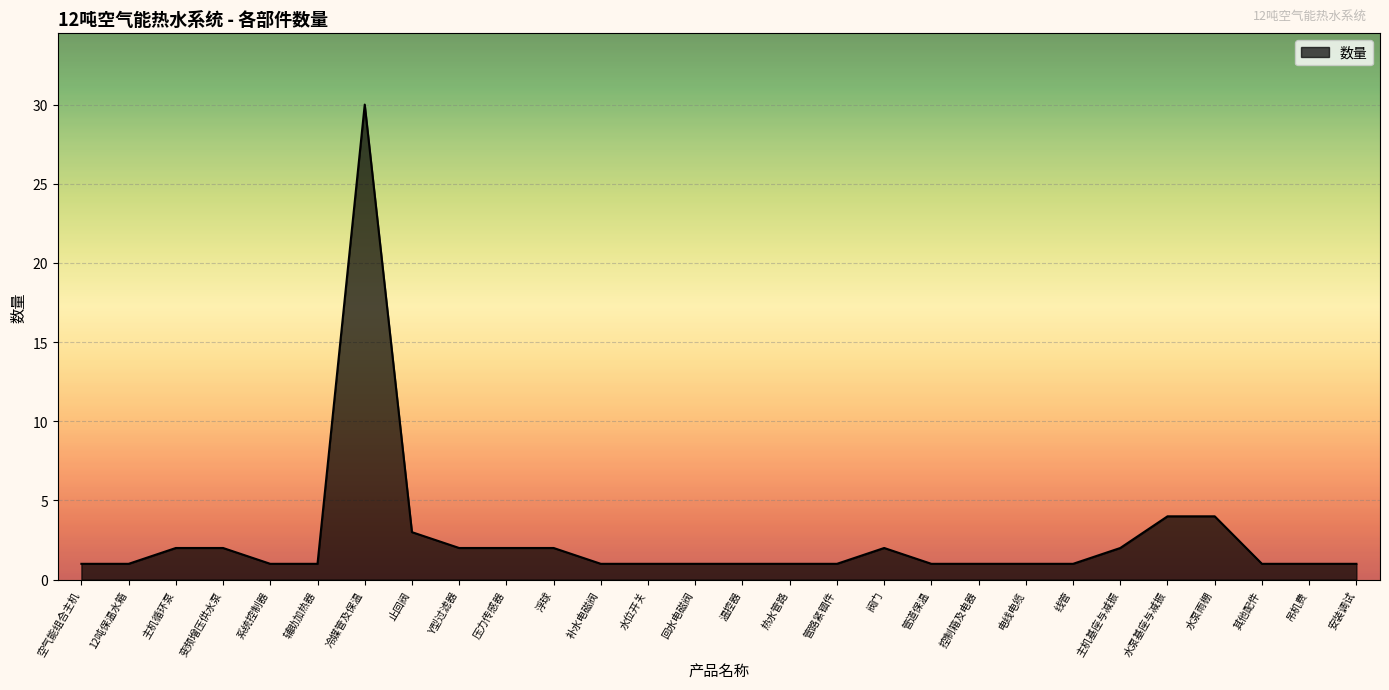

What position from the left is 热水管路?

16